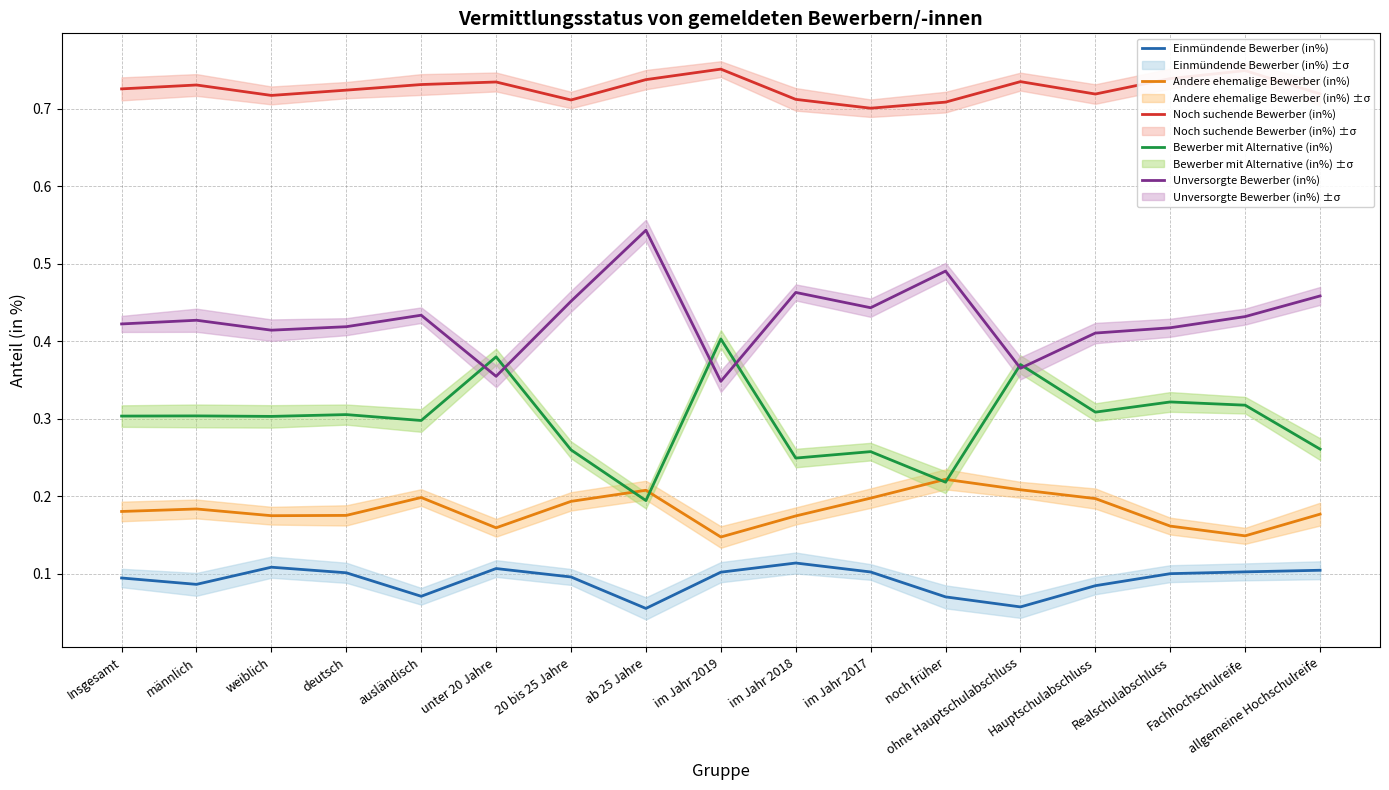

At deutsch, list the series in order from smallest to largest.

Einmündende Bewerber (in%), Andere ehemalige Bewerber (in%), Bewerber mit Alternative (in%), Unversorgte Bewerber (in%), Noch suchende Bewerber (in%)